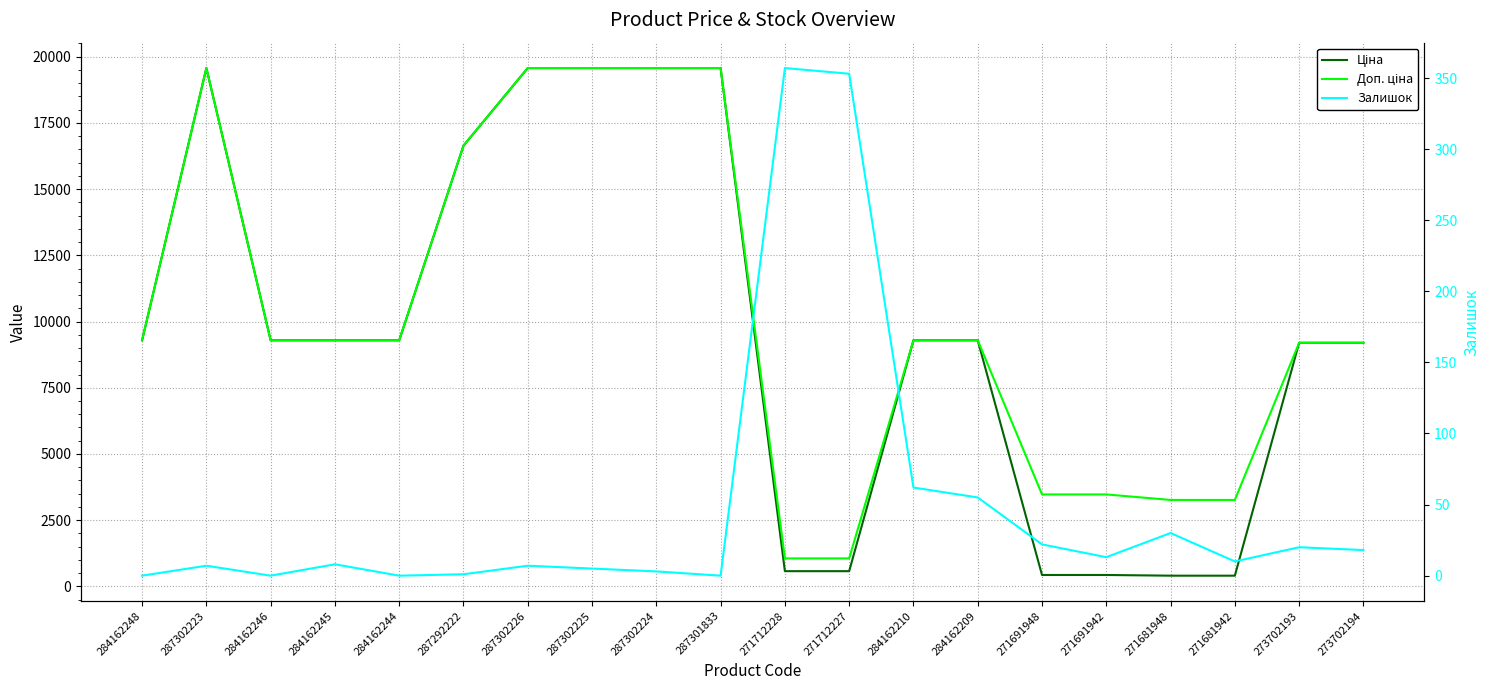

Rank the series by their maximum value, from lowest to highest.

Залишок, Ціна, Доп. ціна